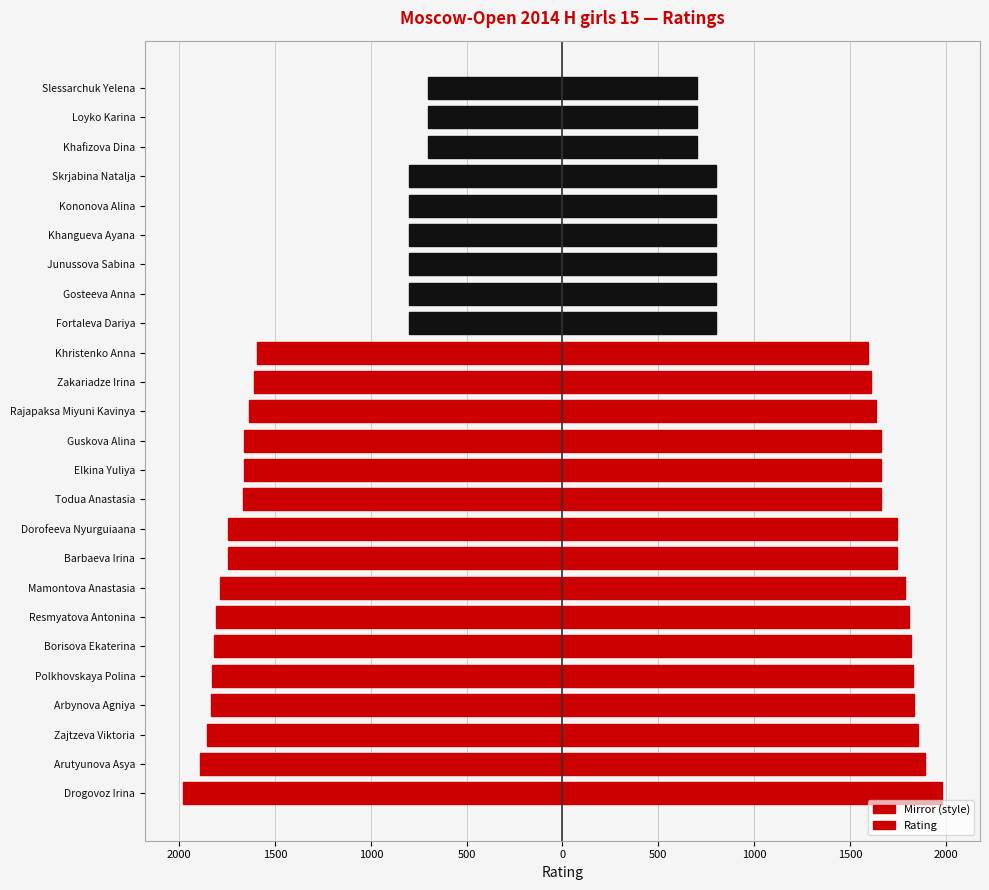

True or false: Rating has a value of 1818 at Borisova Ekaterina.

True